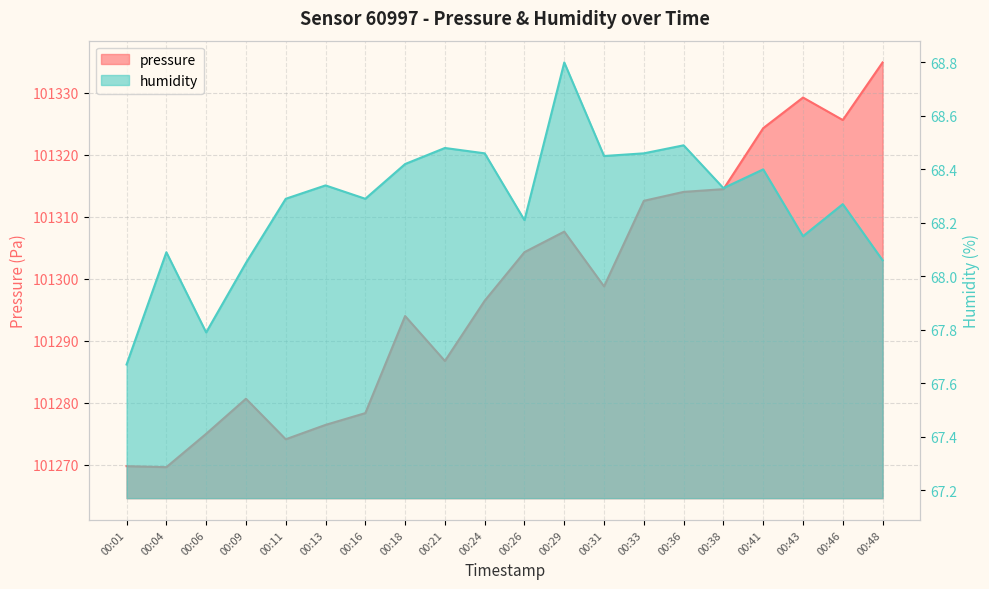

What is the difference between the humidity values at 00:24 and 00:04?

0.4